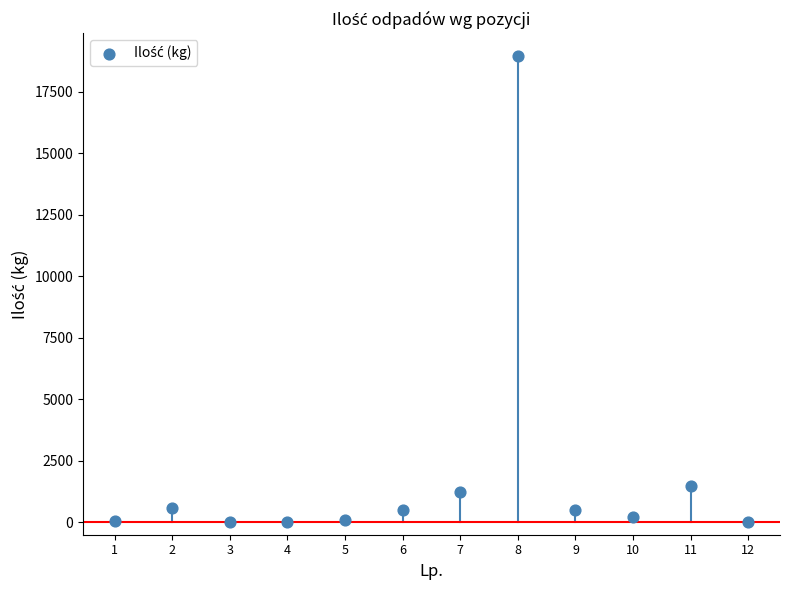

What Y value in the scatter plot is closest to 9477?

1468